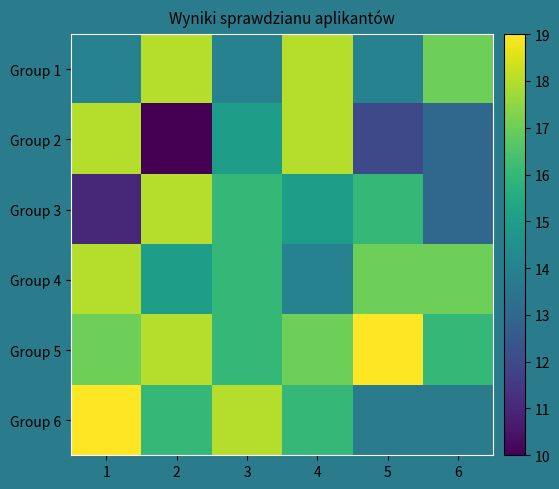

Where is Group 3 nearest to the value 14?

4